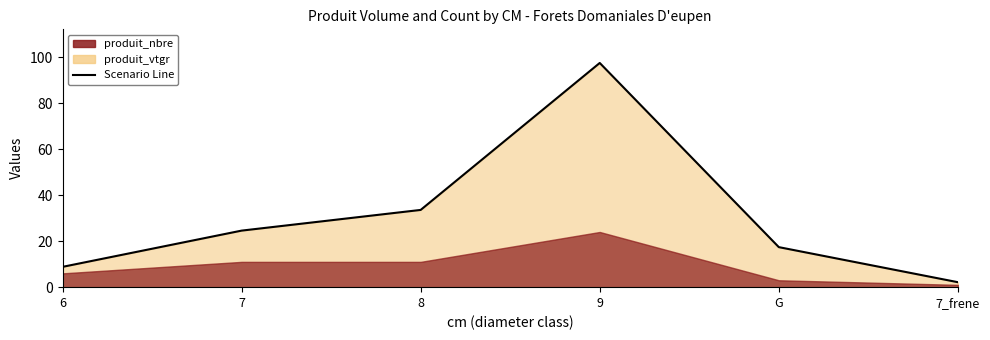

Reading left to right, transcribe all the data shown in this chart.

6=8.8	7=24.6	8=33.6	9=97.5	G=17.4	7_frene=2.2